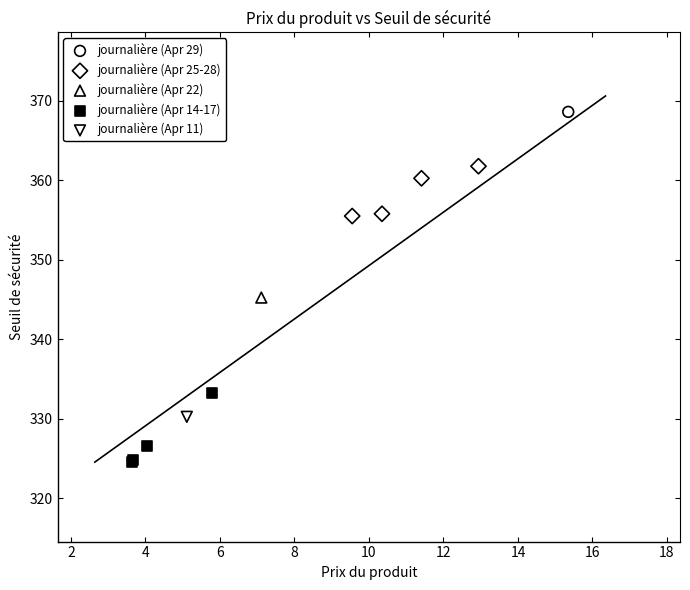

What are all the series names shown in the legend?

journalière (Apr 29), journalière (Apr 25-28), journalière (Apr 22), journalière (Apr 14-17), journalière (Apr 11)